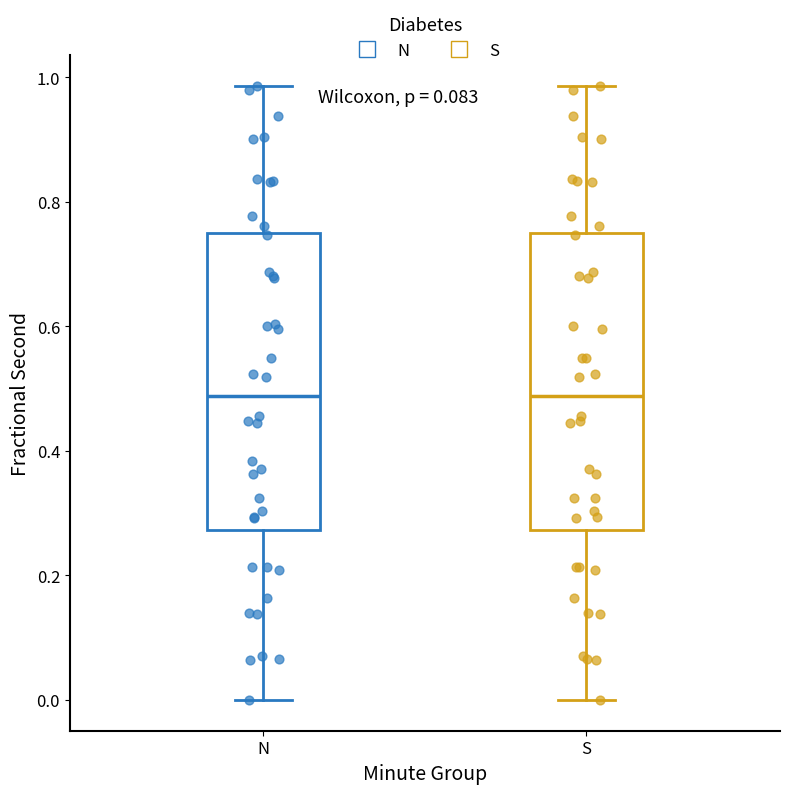

Reading left to right, read every box against the y-axis: the position of its median line, the range the box covers, and the ends of its whiskers. The values are not printed on the chart, so give them approximately, as read against the axis.

N: median 0.48, box 0.28 to 0.76, whiskers 0.00 to 0.98
S: median 0.48, box 0.28 to 0.76, whiskers 0.00 to 0.98